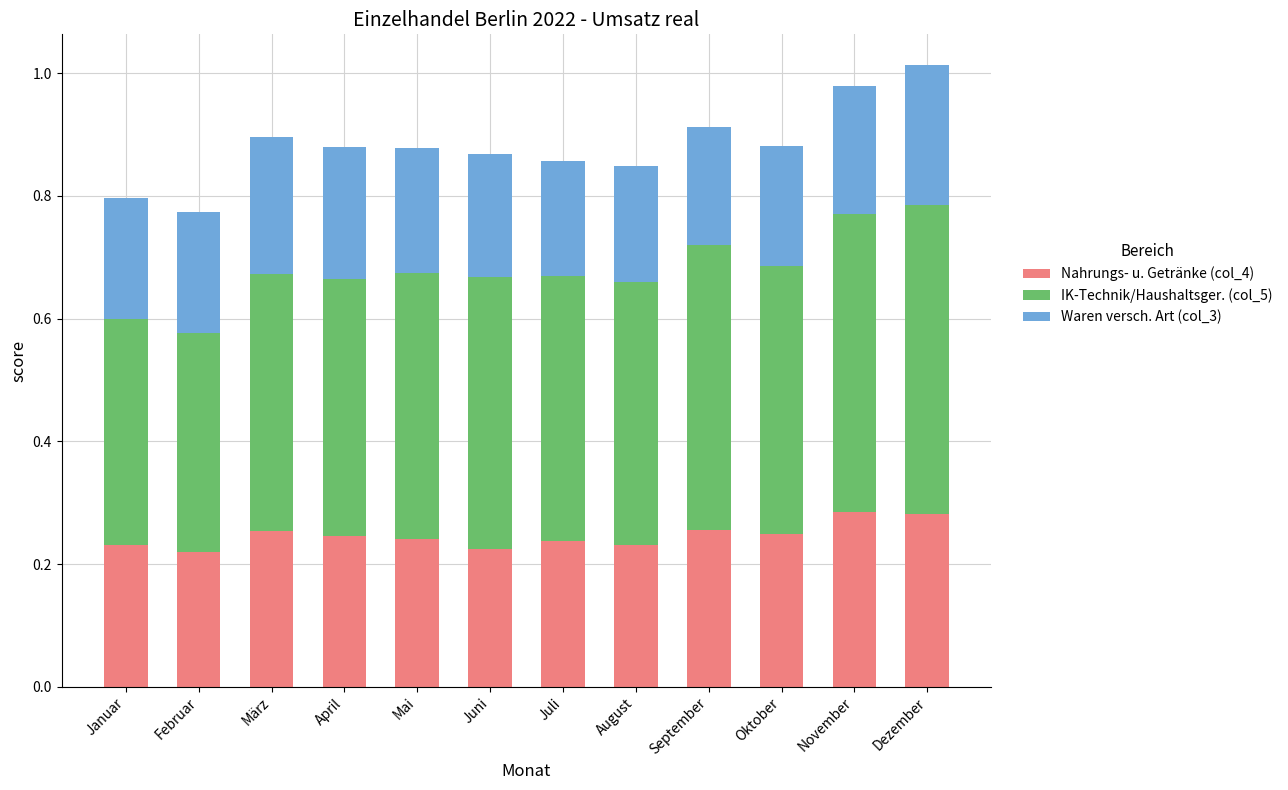

Is it true that Nahrungs- u. Getränke (col_4) equals 0.1 at Januar?

False